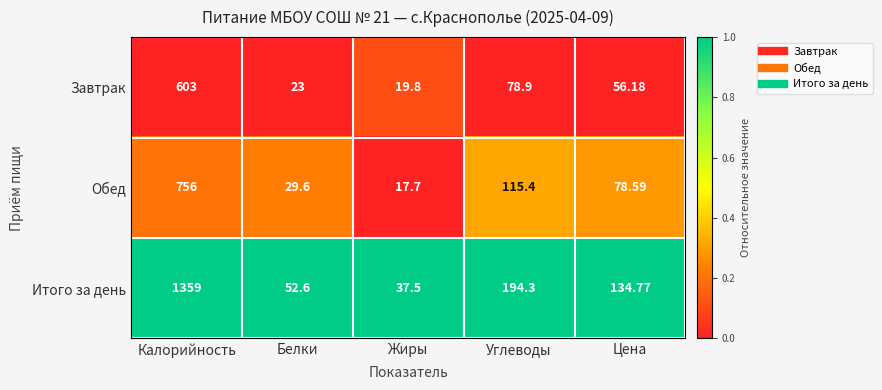

Rank the series by their maximum value, from lowest to highest.

Завтрак, Обед, Итого за день